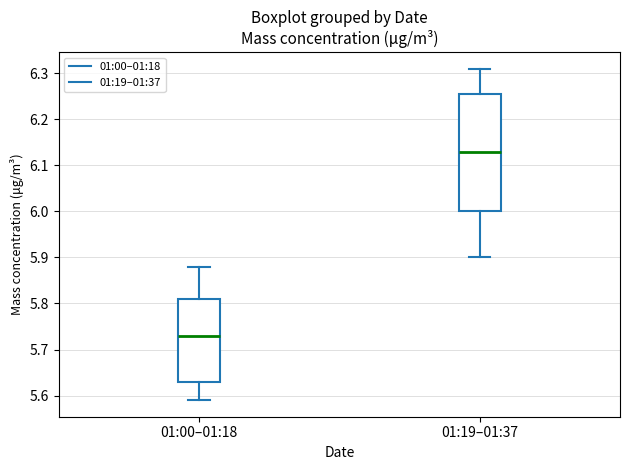

Where does the median line of the box for 01:19–01:37 sit on the y-axis? The values are not printed on the chart, so give them approximately, as read against the axis.

6.13